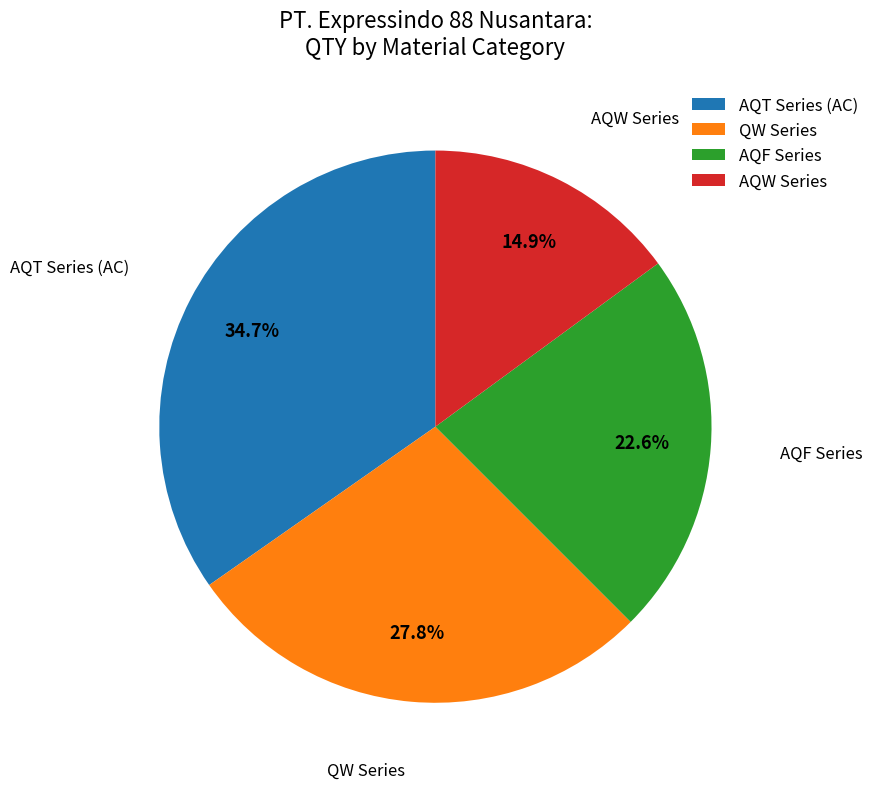

Is there any slice that represents more than half of the pie?

No